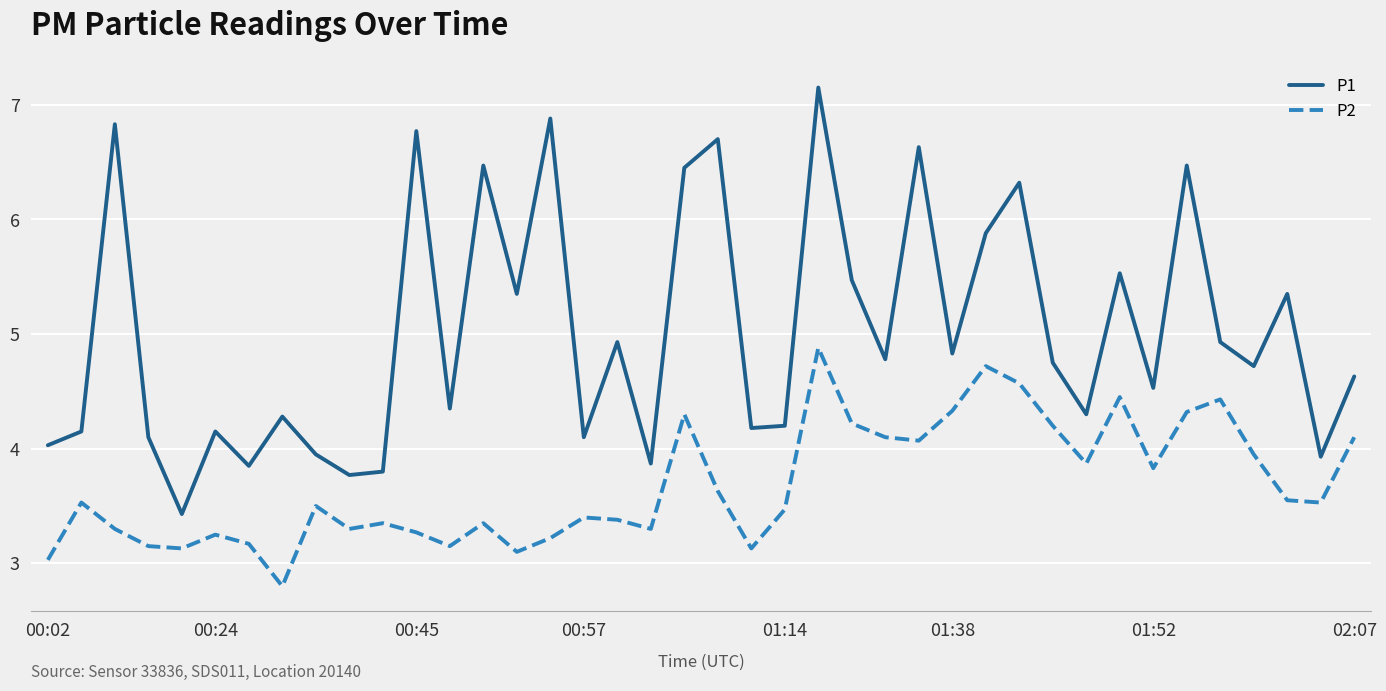

Which series has the largest total across all categories?

P1